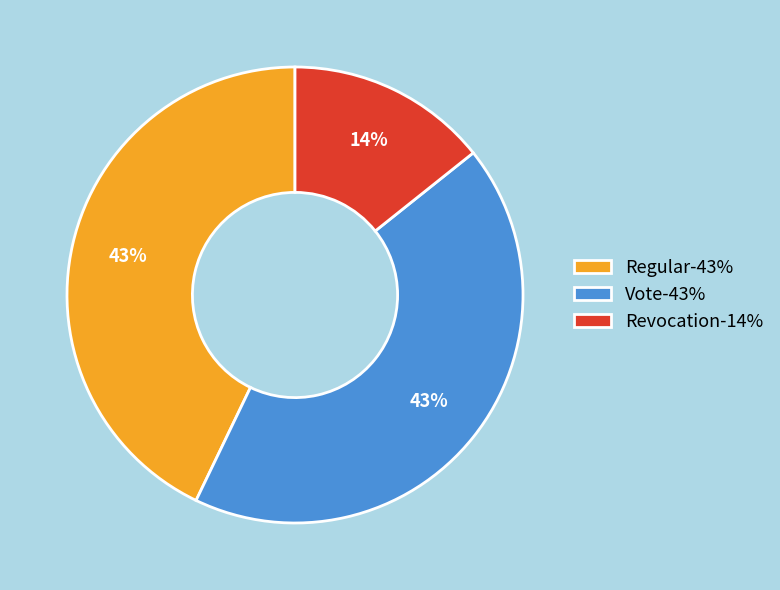

What percentage is the Vote slice, to the nearest percent?

43%